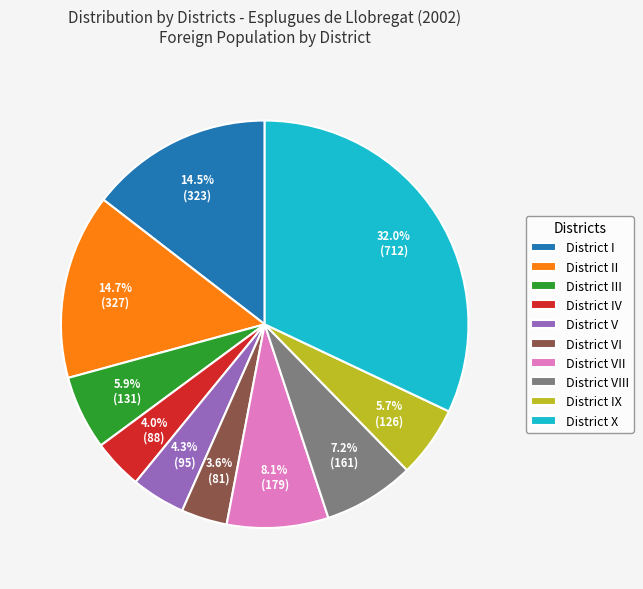

Is it true that District IX is 6% of the pie?

True